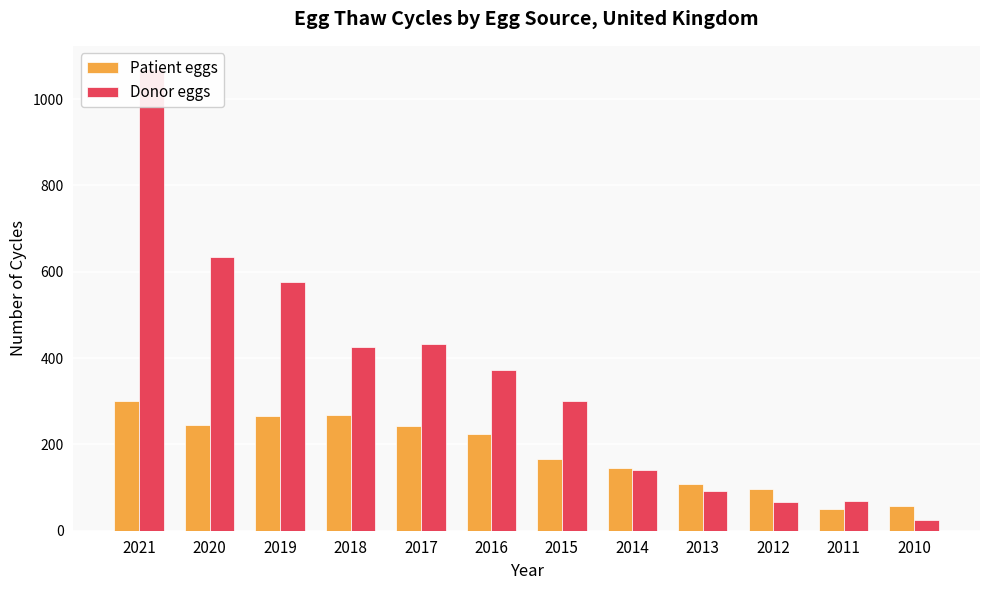

Where is Patient eggs nearest to the value 175?

2015